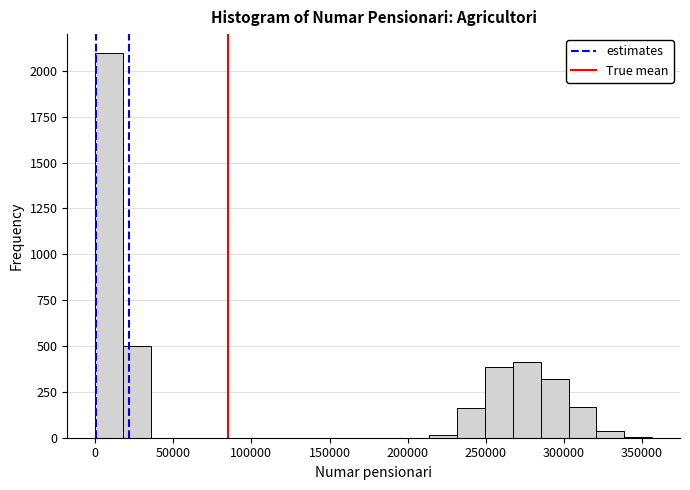

Read against the x-axis, roughly where is the centre of the tallest bar?

10000